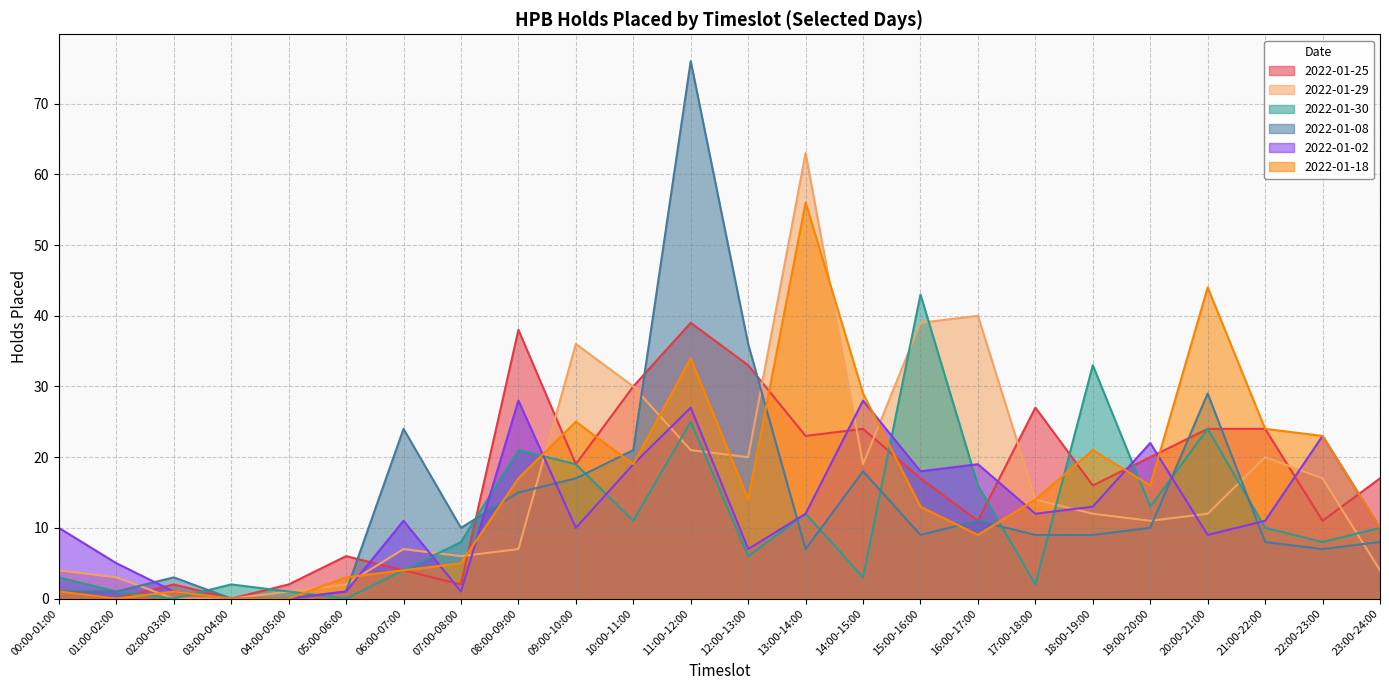

Count the number of data series in this chart.

6